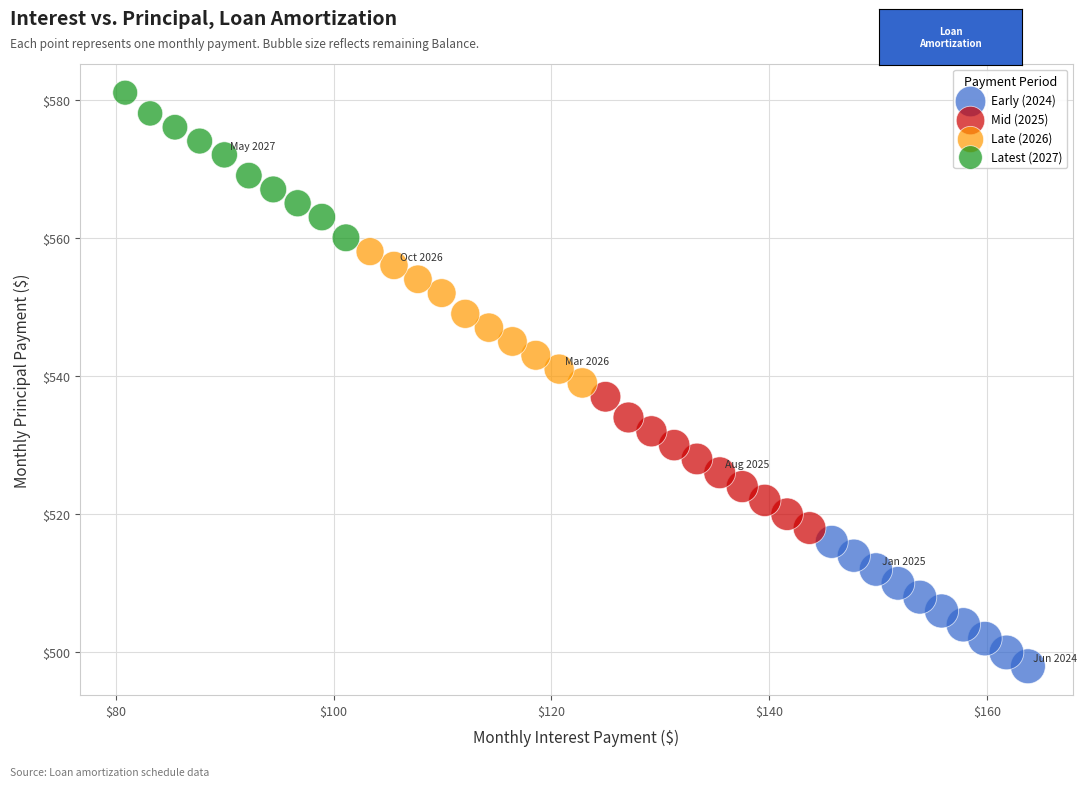

Which series has the largest Y range (max minus min)?

Latest (2027)